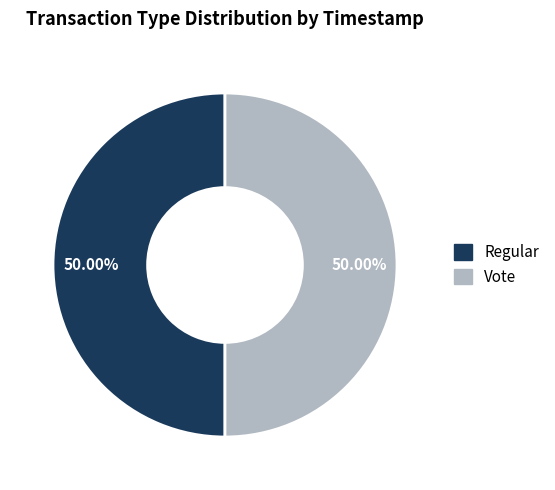

Count the number of slices in the pie.

2